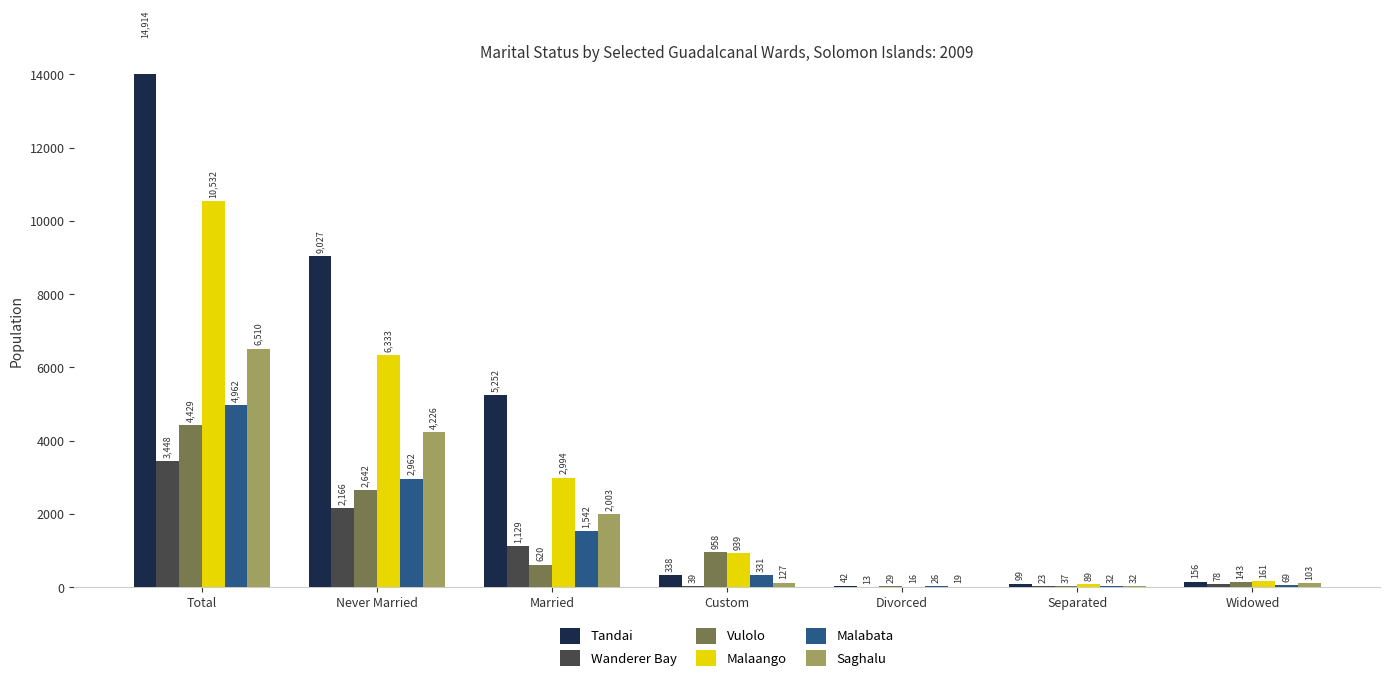

Reading right to left, list all the values displayed in this chart.

Tandai: Widowed=156	Separated=99	Divorced=42	Custom=338	Married=5252	Never Married=9027	Total=14914
Wanderer Bay: Widowed=78	Separated=23	Divorced=13	Custom=39	Married=1129	Never Married=2166	Total=3448
Vulolo: Widowed=143	Separated=37	Divorced=29	Custom=958	Married=620	Never Married=2642	Total=4429
Malaango: Widowed=161	Separated=89	Divorced=16	Custom=939	Married=2994	Never Married=6333	Total=10532
Malabata: Widowed=69	Separated=32	Divorced=26	Custom=331	Married=1542	Never Married=2962	Total=4962
Saghalu: Widowed=103	Separated=32	Divorced=19	Custom=127	Married=2003	Never Married=4226	Total=6510